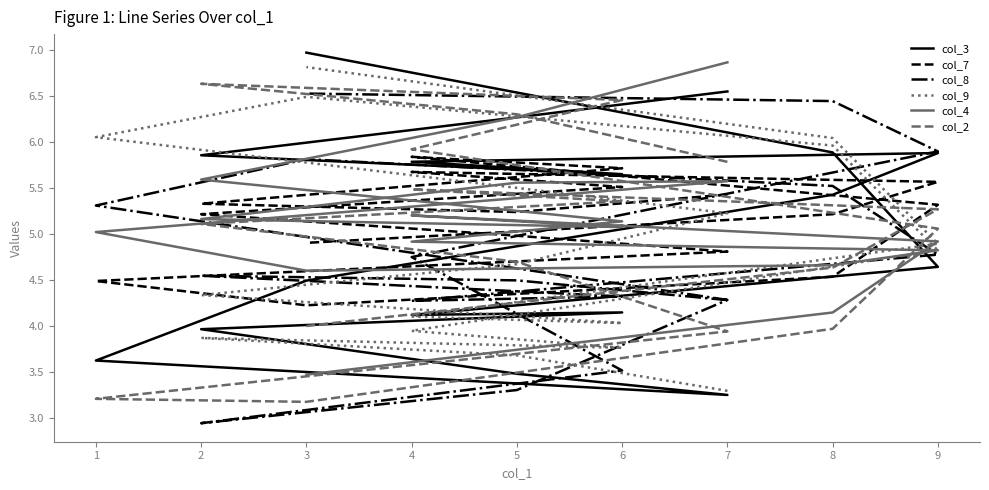

How many intersections are there between col_2 and col_3?

4